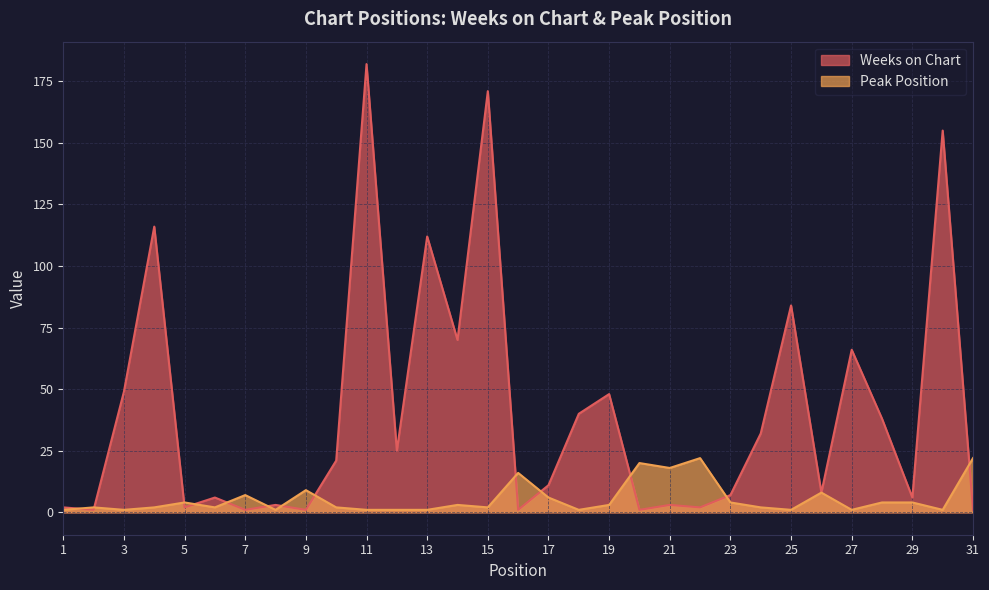

What is the sum of the Weeks on Chart values at 1 and 3?

51